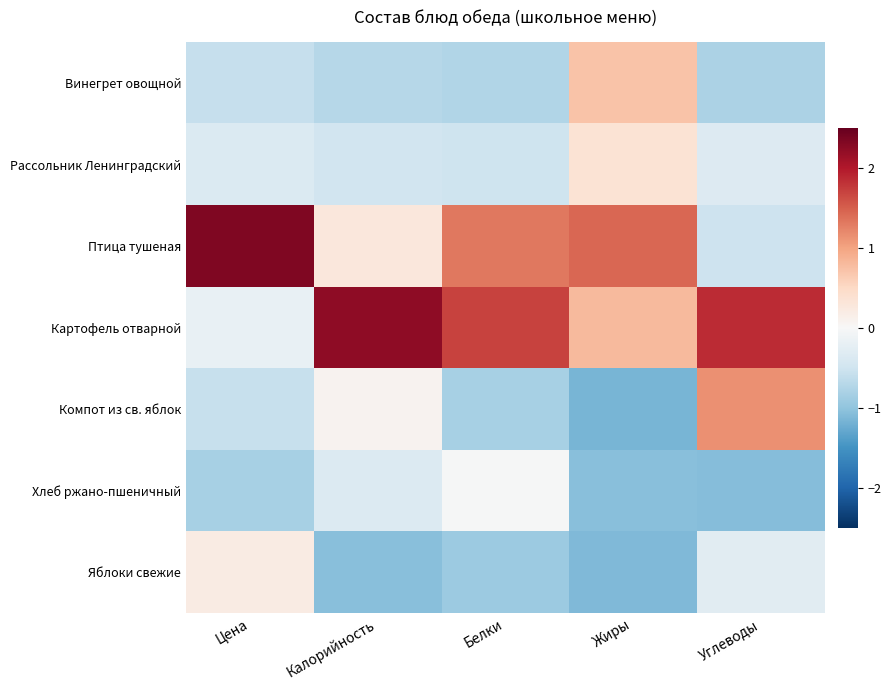

At which category is the sum across all series the highest?

Цена